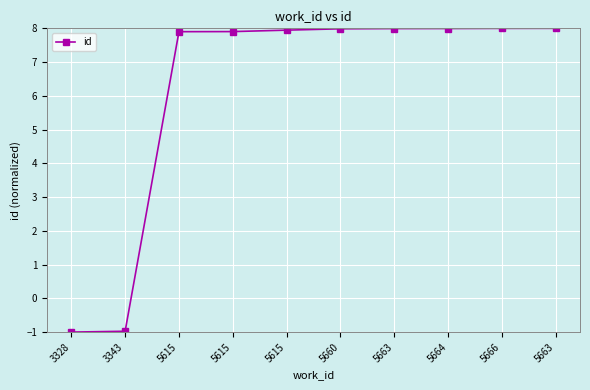

List the labels in order of value, smallest first.

3328, 3343, 5615, 5615, 5615, 5660, 5663, 5664, 5666, 5663